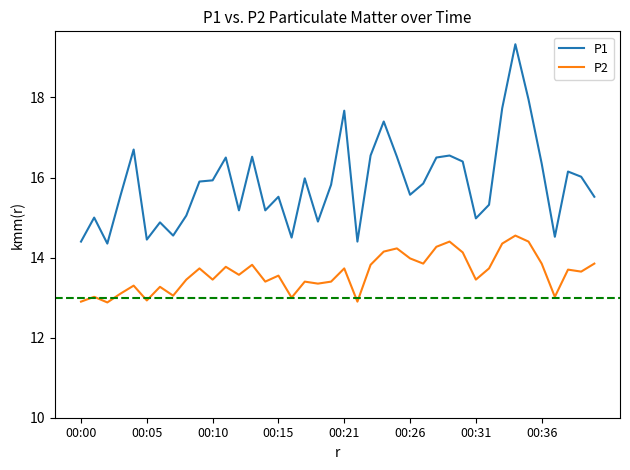

Which series has the largest total across all categories?

P1